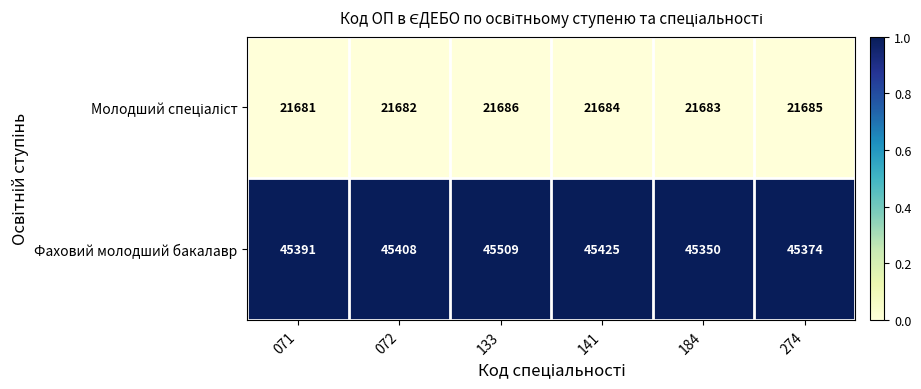

Which series has the largest range (max minus min)?

Фаховий молодший бакалавр